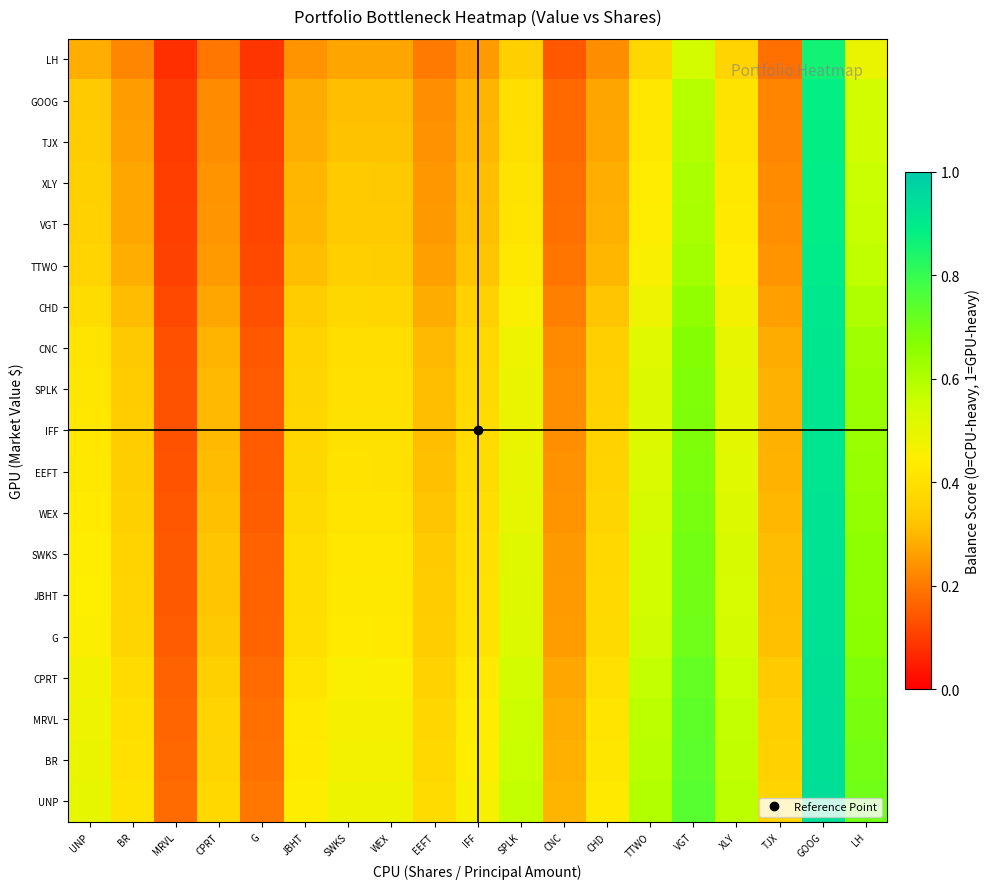

Which series has the widest spread of values?

TTWO